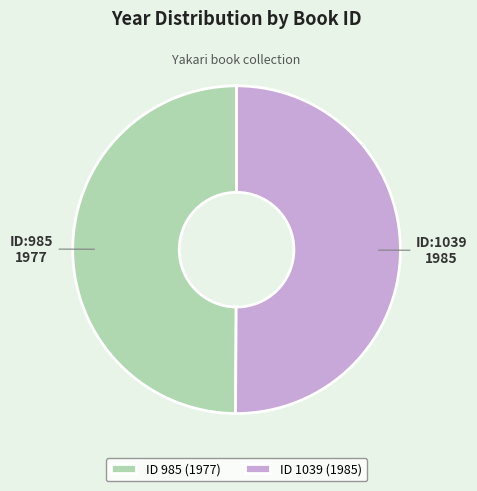

Combined, do ID 1039 (1985) and ID 985 (1977) account for over 50%?

Yes